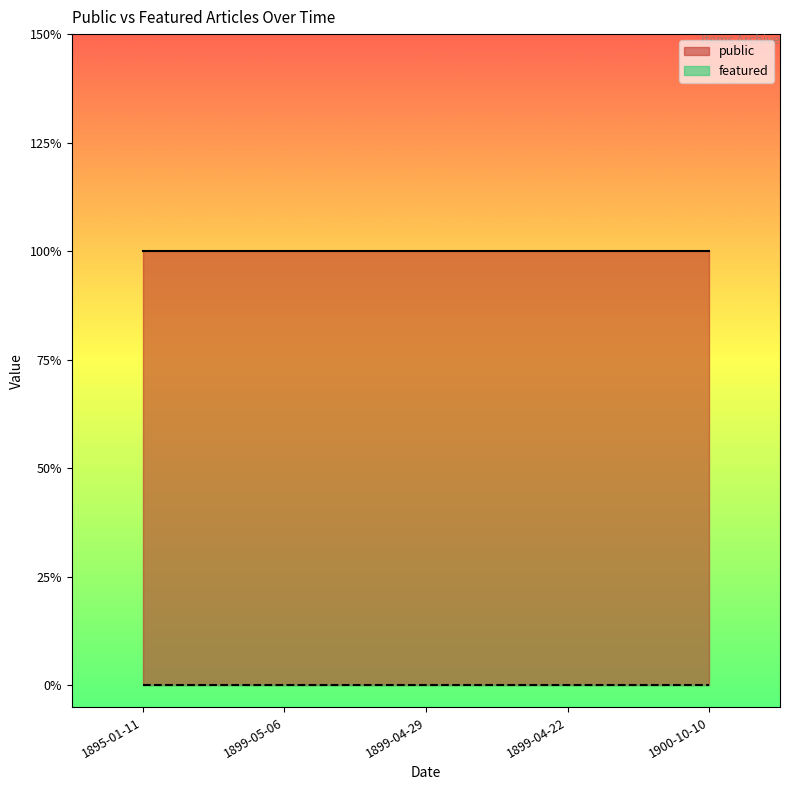

What is the label of the 5th point from the left?

1900-10-10